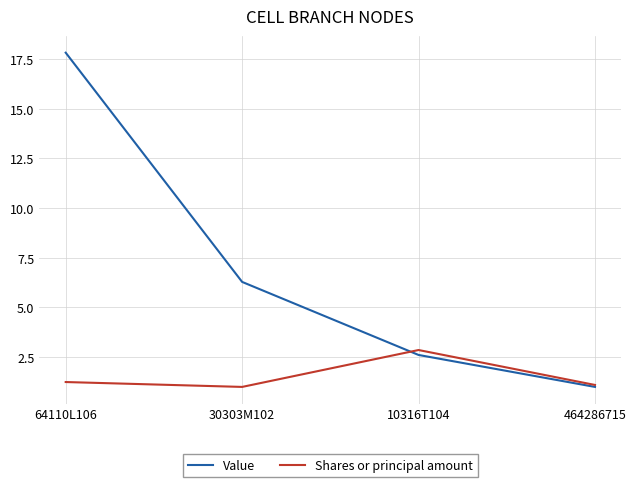

At how many categories does at least one series exceed 16?

1